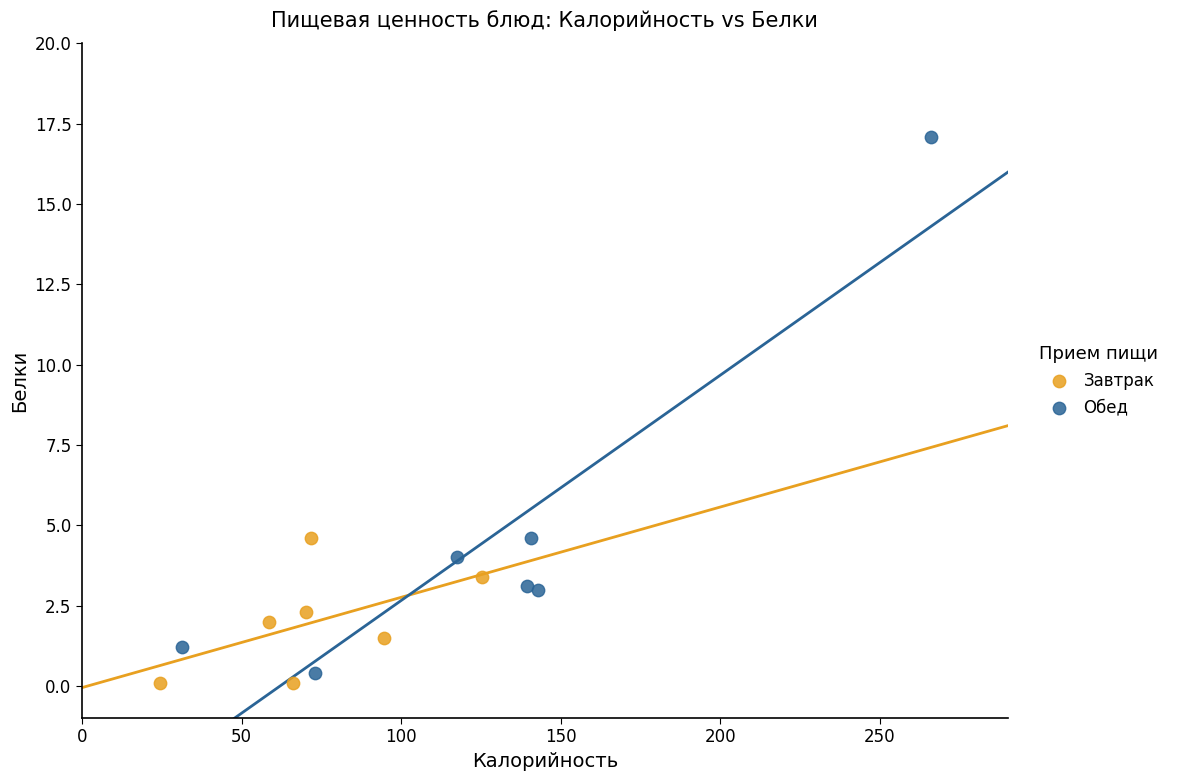

Which series has the widest spread of Y values?

Обед